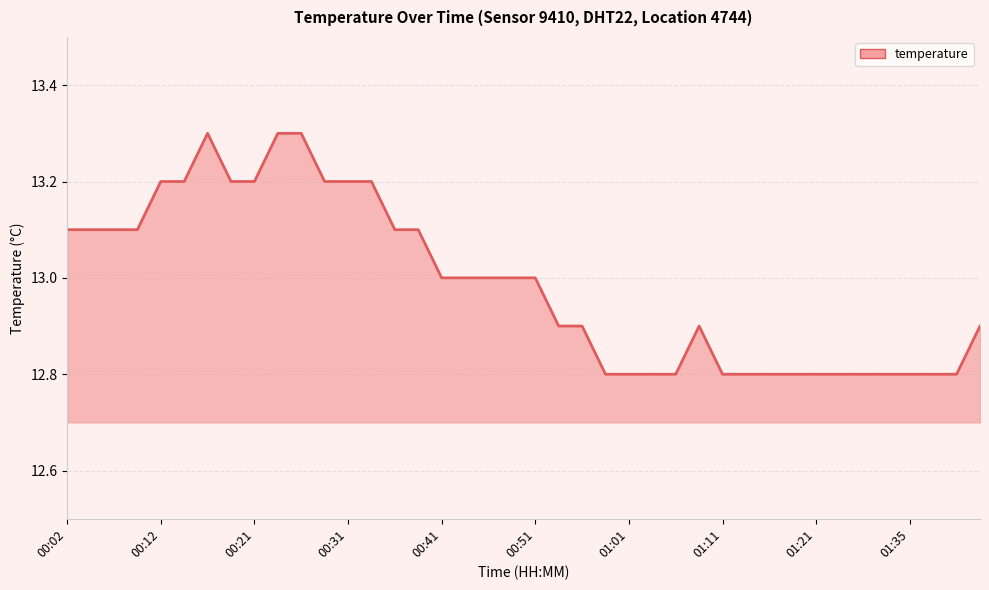

Which has a higher value, 00:24 or 01:14?

00:24